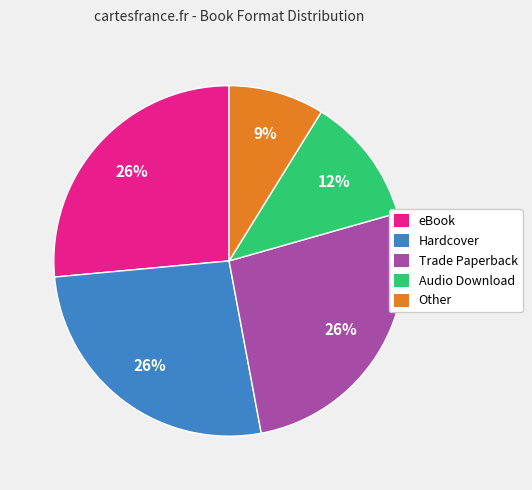

Does Audio Download account for over 50% of the chart?

No